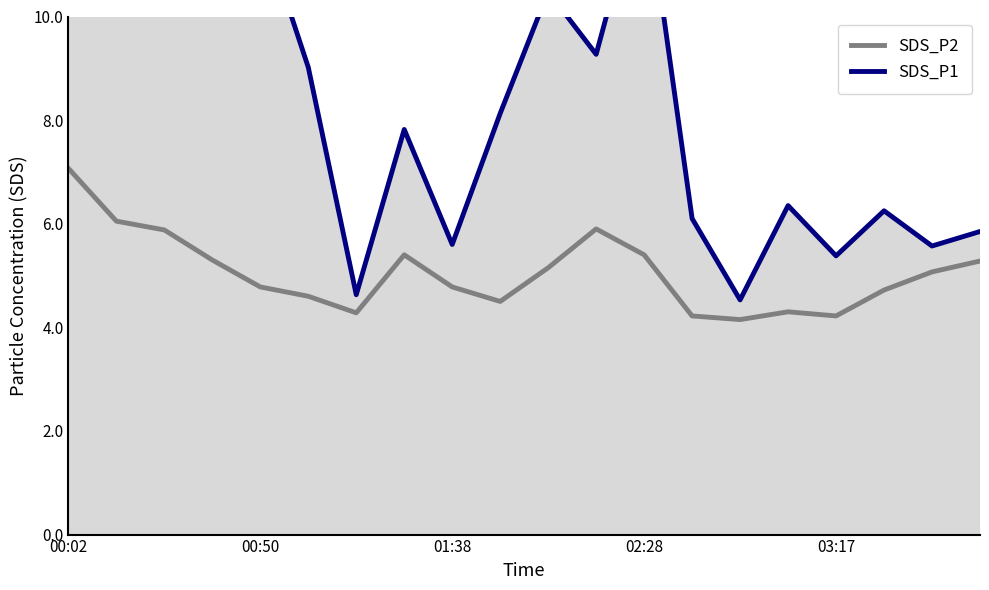

What is the maximum value for SDS_P2?

7.1